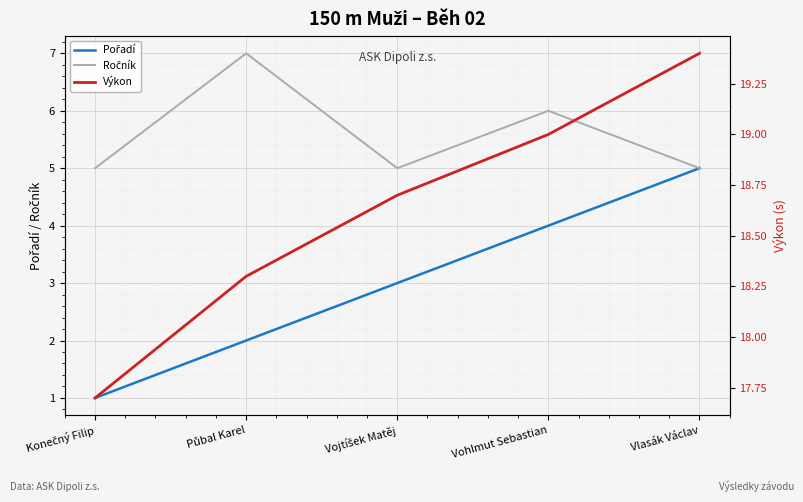

Reading left to right, extract all data points from this chart.

Pořadí: 1.0	2.0	3.0	4.0	5.0
Ročník: 5.0	7.0	5.0	6.0	5.0
Výkon: 17.7	18.3	18.7	19.0	19.4